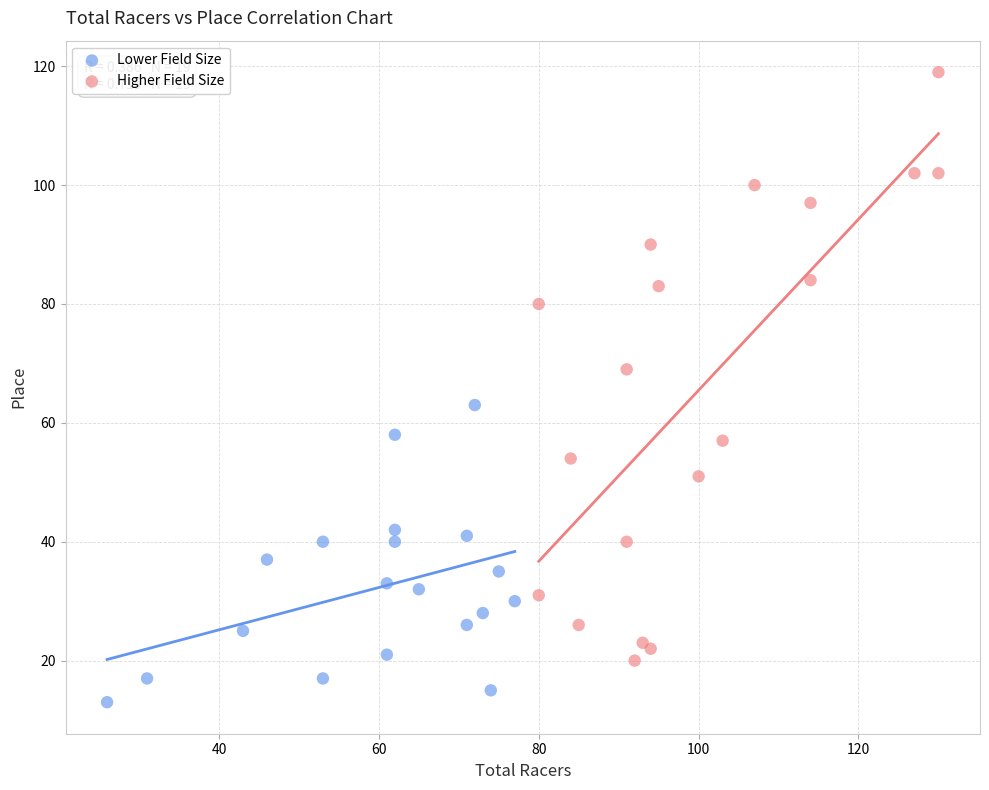

Which series has the widest spread of Y values?

Higher Field Size